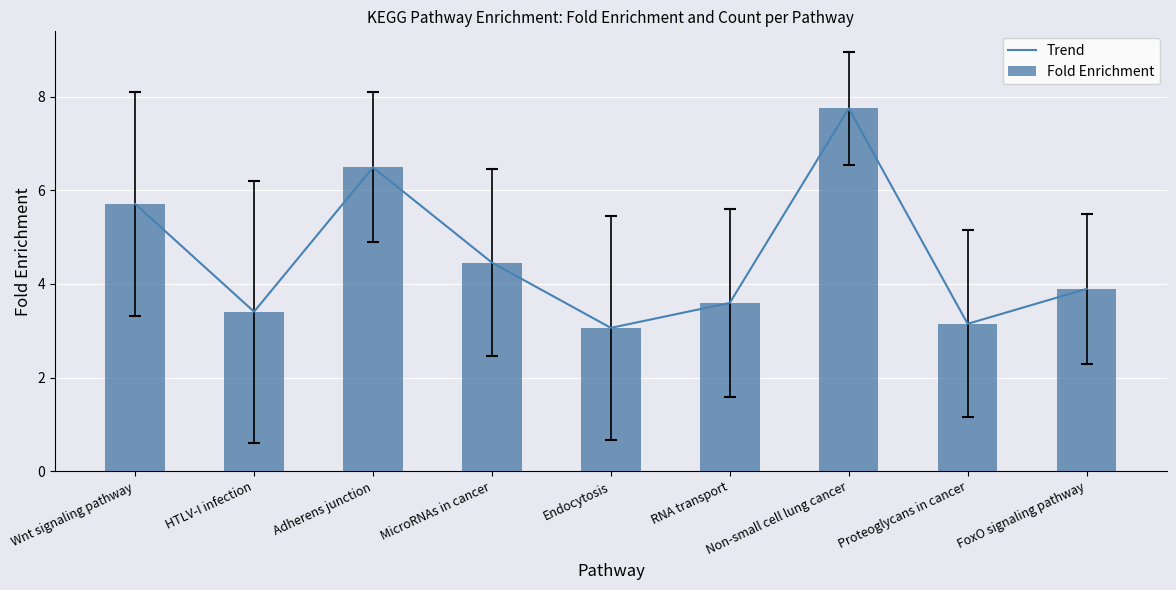

What is the sum of the Fold Enrichment values at Adherens junction and Non-small cell lung cancer?

14.2